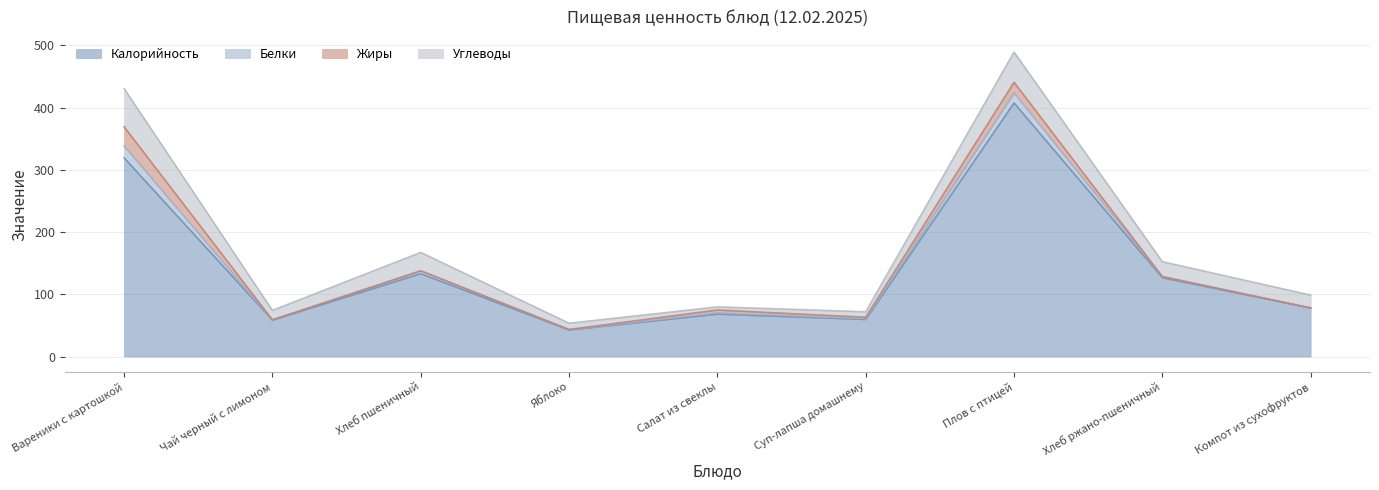

Which category has the highest value in the Жиры series?

Вареники с картошкой